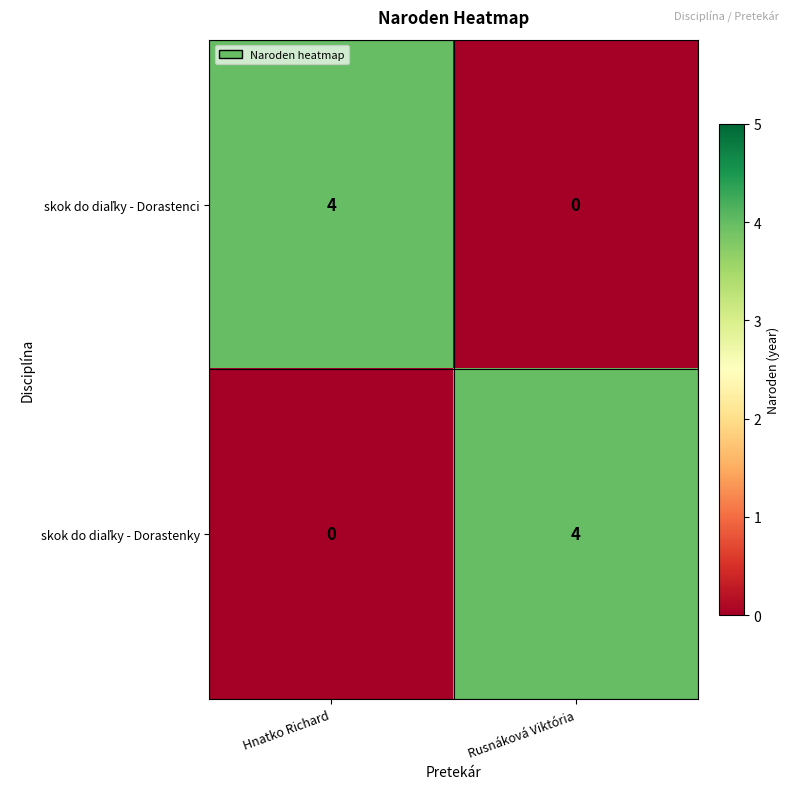

What is the total value across all series at Hnatko Richard?

4